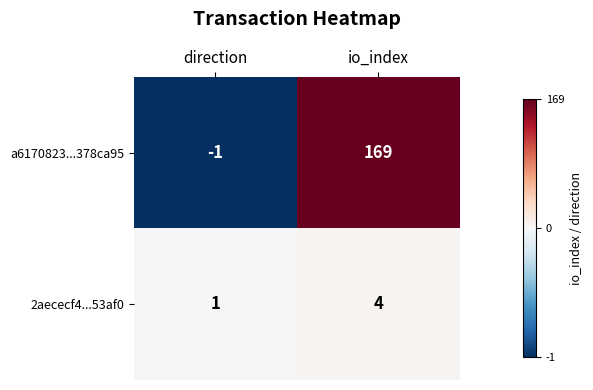

What is the maximum value shown in the chart?

169